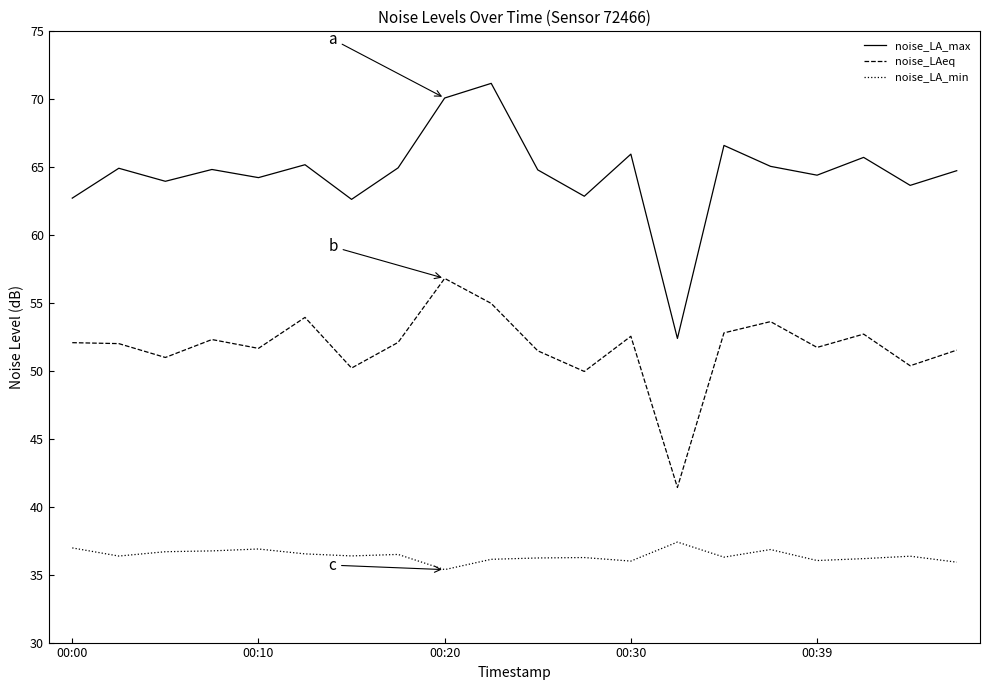

Which series has the widest spread of values?

noise_LA_max